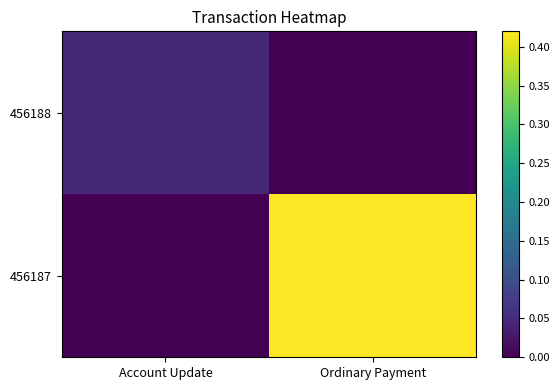

At which category is the sum across all series the highest?

Ordinary Payment